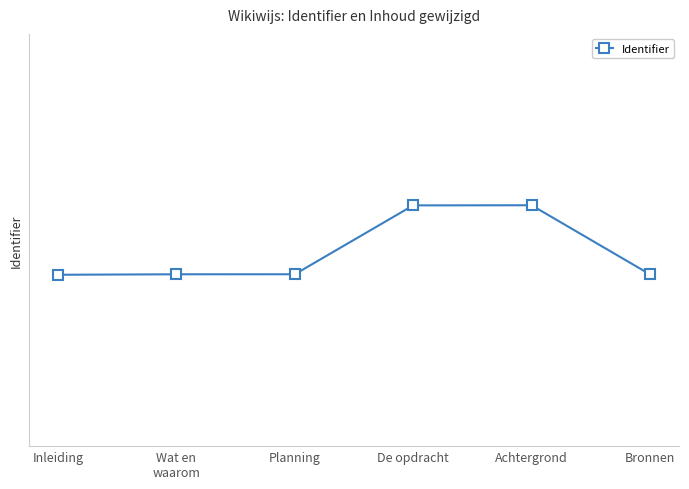

True or false: the data shows 2071437 at Achtergrond.

True